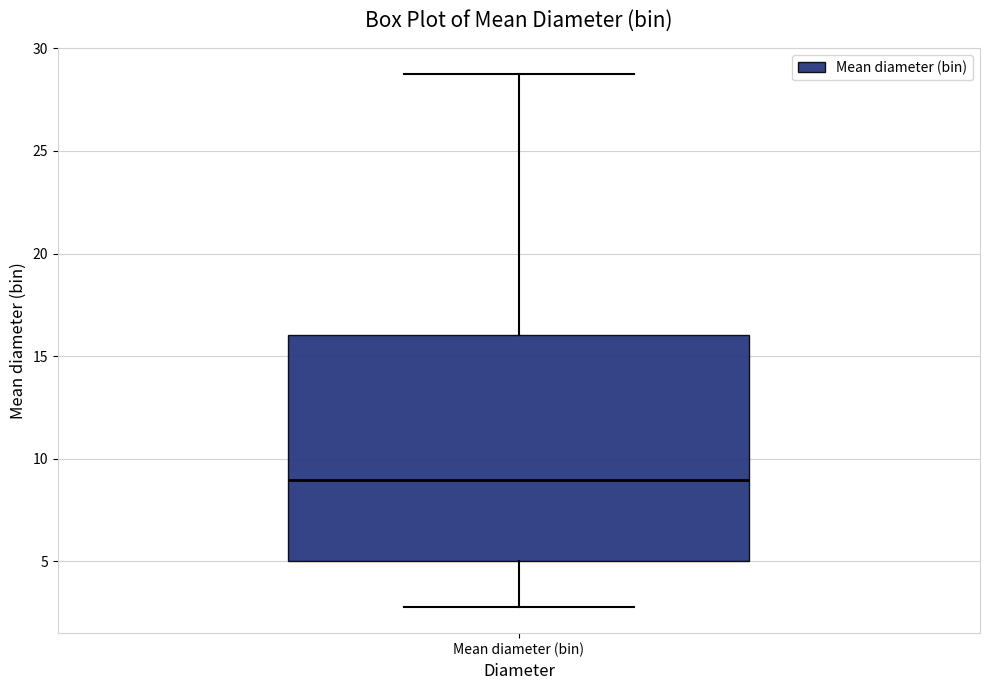

Where does the median line of the box for Mean diameter (bin) sit on the y-axis? The values are not printed on the chart, so give them approximately, as read against the axis.

9.0